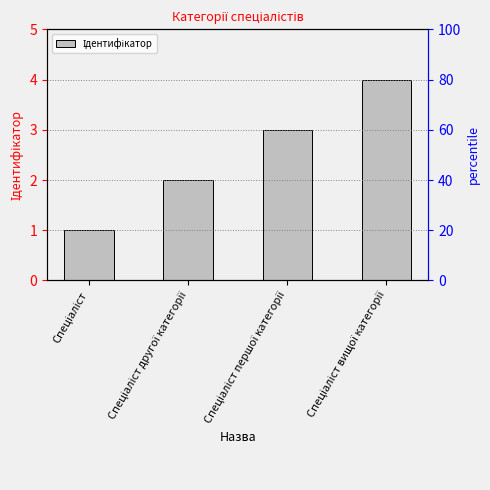

What is the average value?

2